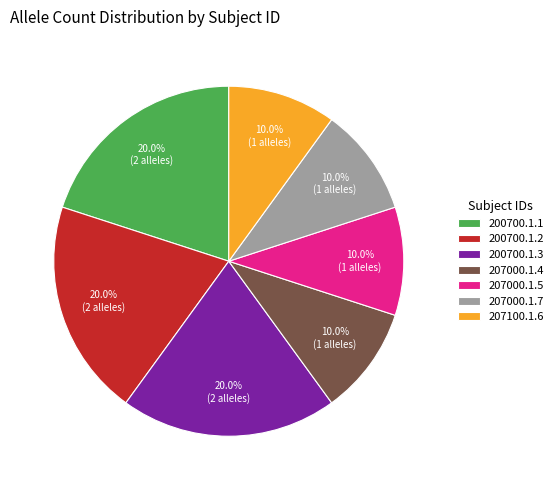

Between 207100.1.6 and 200700.1.1, which is larger?

200700.1.1